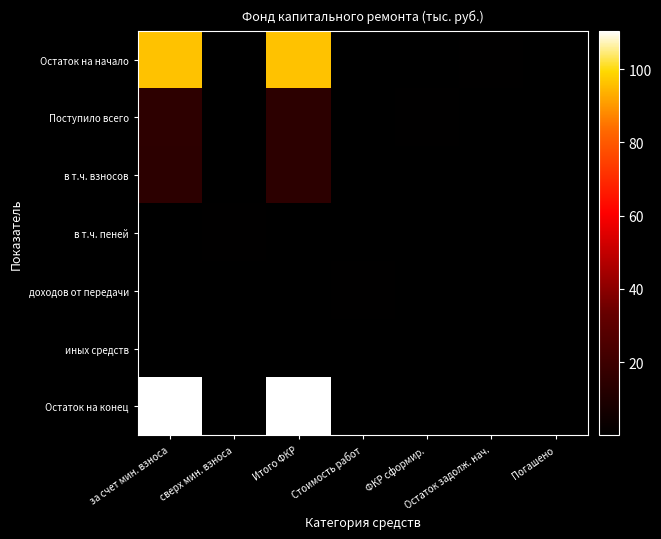

Reading left to right, list all the values displayed in this chart.

Остаток на начало: за счет мин. взноса=96.1	сверх мин. взноса=0.2	Итого ФКР=96.1	Стоимость работ=0.3	ФКР сформир.=0.0	Остаток задолж. нач.=0.5	Погашено=0.4
Поступило всего: за счет мин. взноса=14.8	сверх мин. взноса=0.1	Итого ФКР=14.6	Стоимость работ=0.2	ФКР сформир.=0.5	Остаток задолж. нач.=0.3	Погашено=0.4
в т.ч. взносов: за счет мин. взноса=14.6	сверх мин. взноса=0.1	Итого ФКР=14.7	Стоимость работ=0.0	ФКР сформир.=0.4	Остаток задолж. нач.=0.3	Погашено=0.4
в т.ч. пеней: за счет мин. взноса=0.2	сверх мин. взноса=0.5	Итого ФКР=0.4	Стоимость работ=0.4	ФКР сформир.=0.1	Остаток задолж. нач.=0.2	Погашено=0.0
доходов от передачи: за счет мин. взноса=0.1	сверх мин. взноса=0.3	Итого ФКР=0.4	Стоимость работ=0.5	ФКР сформир.=0.2	Остаток задолж. нач.=0.2	Погашено=0.2
иных средств: за счет мин. взноса=0.1	сверх мин. взноса=0.1	Итого ФКР=0.2	Стоимость работ=0.1	ФКР сформир.=0.3	Остаток задолж. нач.=0.2	Погашено=0.4
Остаток на конец: за счет мин. взноса=110.4	сверх мин. взноса=0.2	Итого ФКР=110.5	Стоимость работ=0.4	ФКР сформир.=0.2	Остаток задолж. нач.=0.1	Погашено=0.3